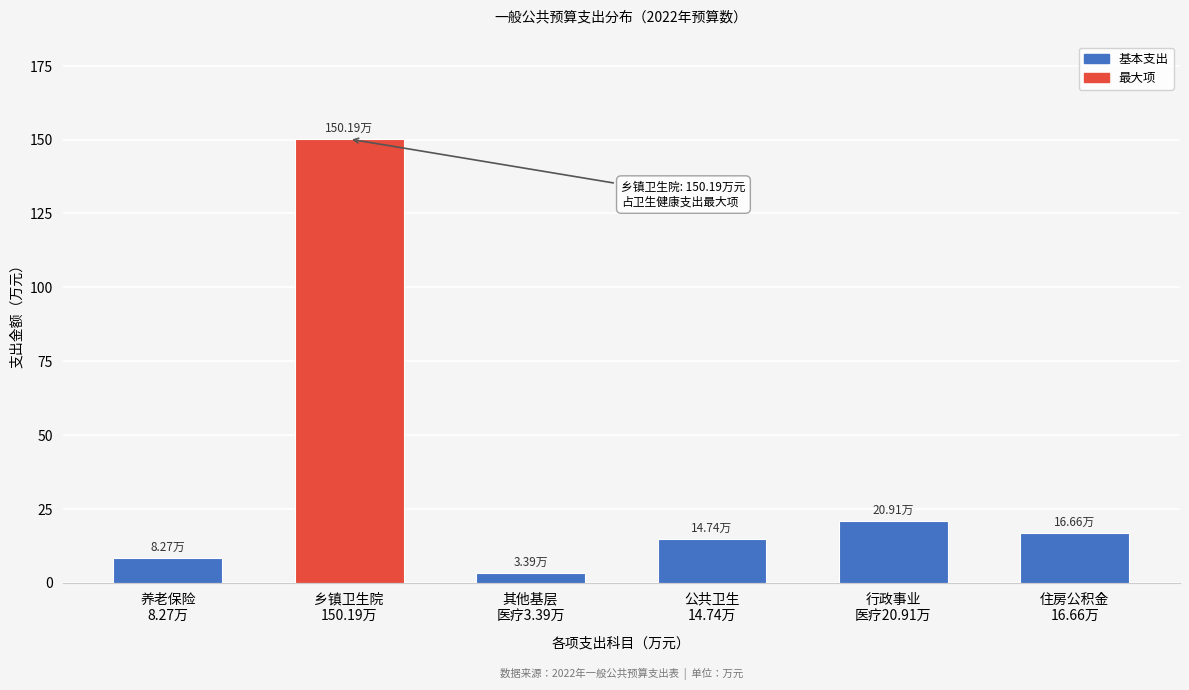

What is the average value?

35.7